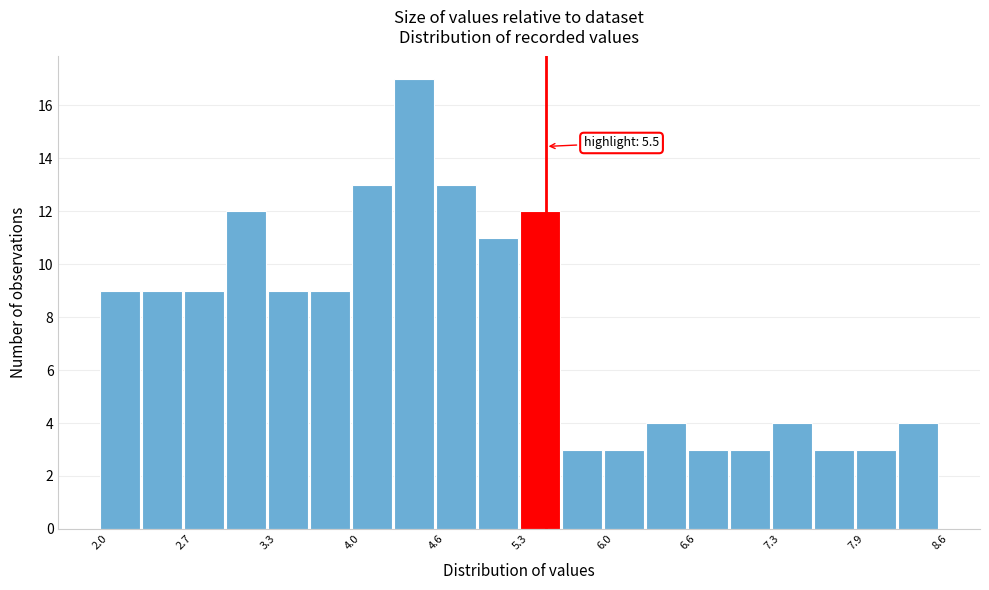

Around what value on the x-axis is the tallest bar? Give the approximate position of its centre, as read against the axis.

4.5